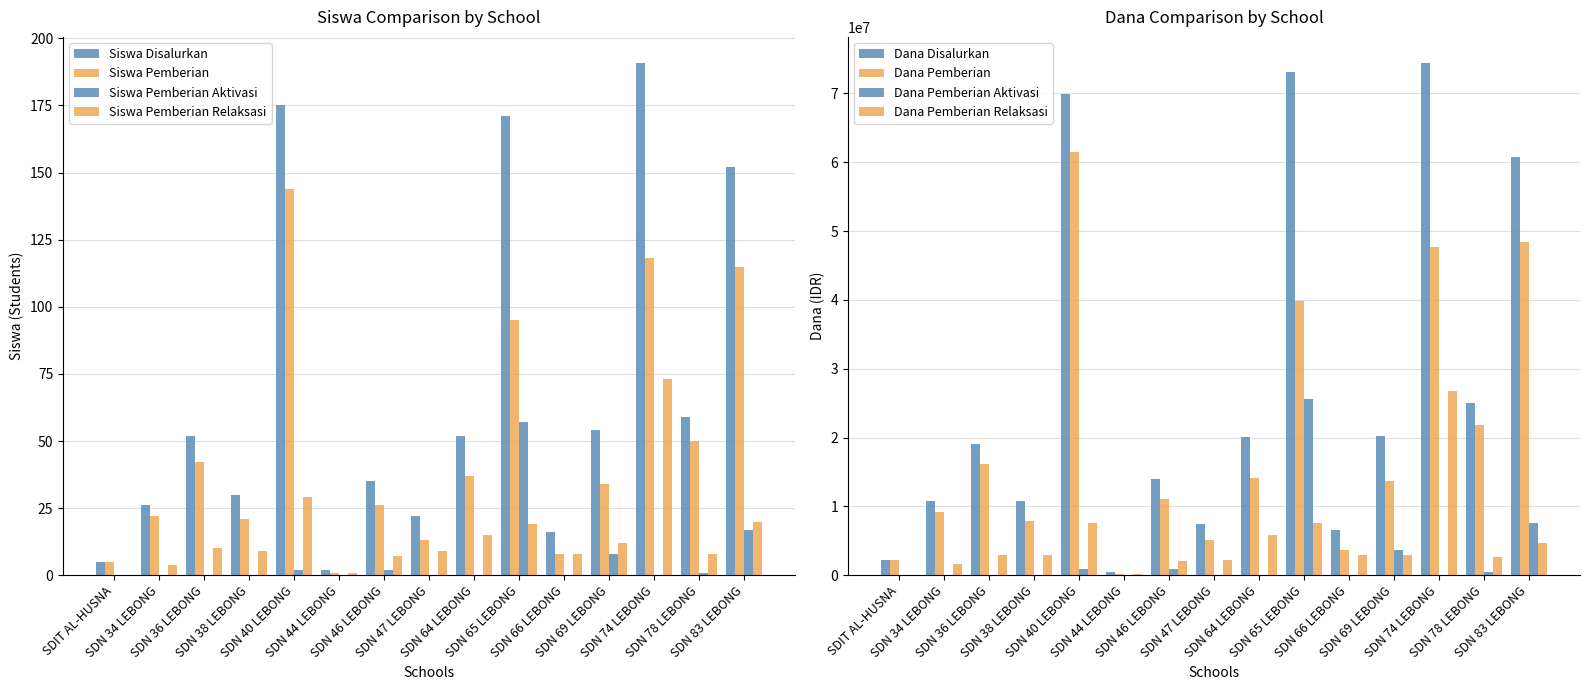

What is the approximate value of Siswa Pemberian Relaksasi at SDN 47 LEBONG, to the nearest 5?

10